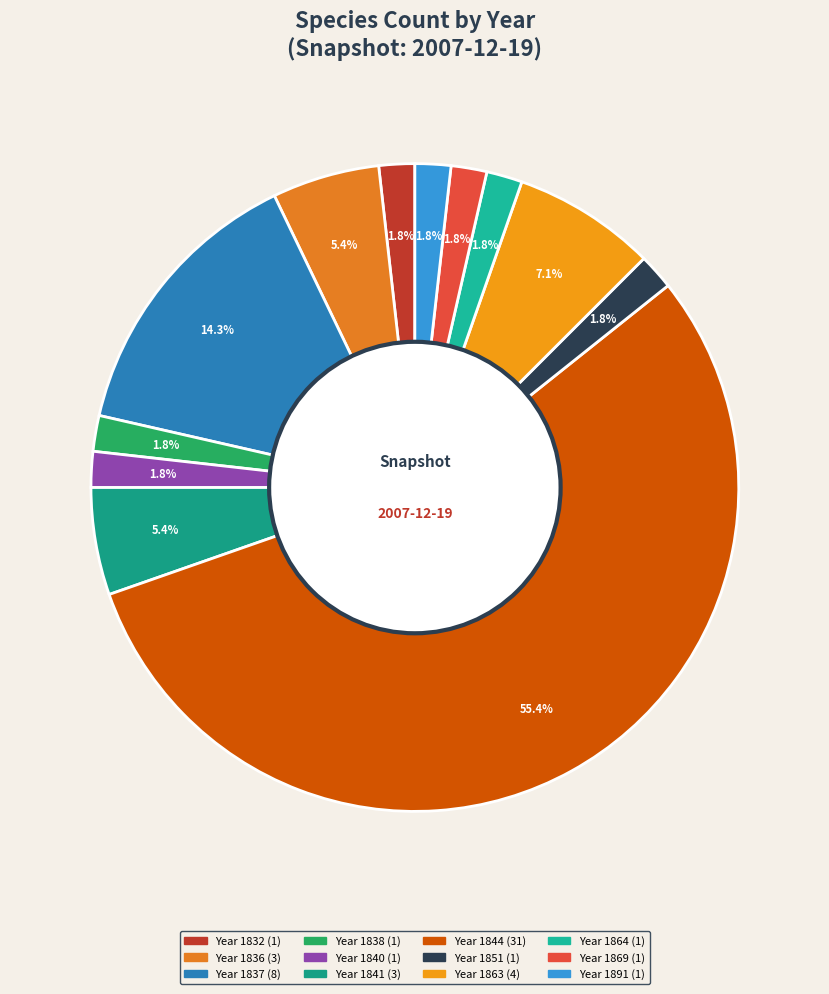

Which slice is the smallest?

1832